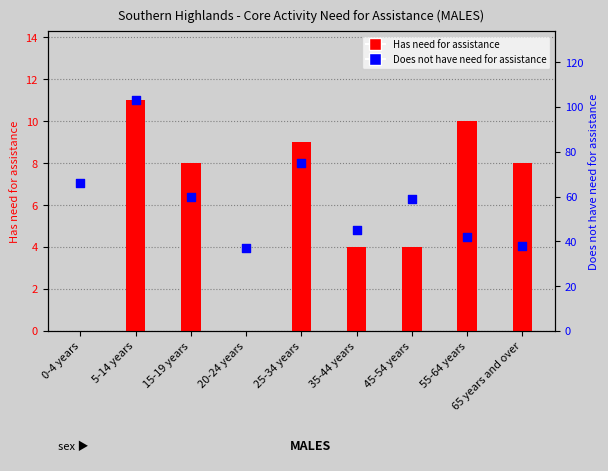

At which category is the sum across all series the highest?

5-14 years